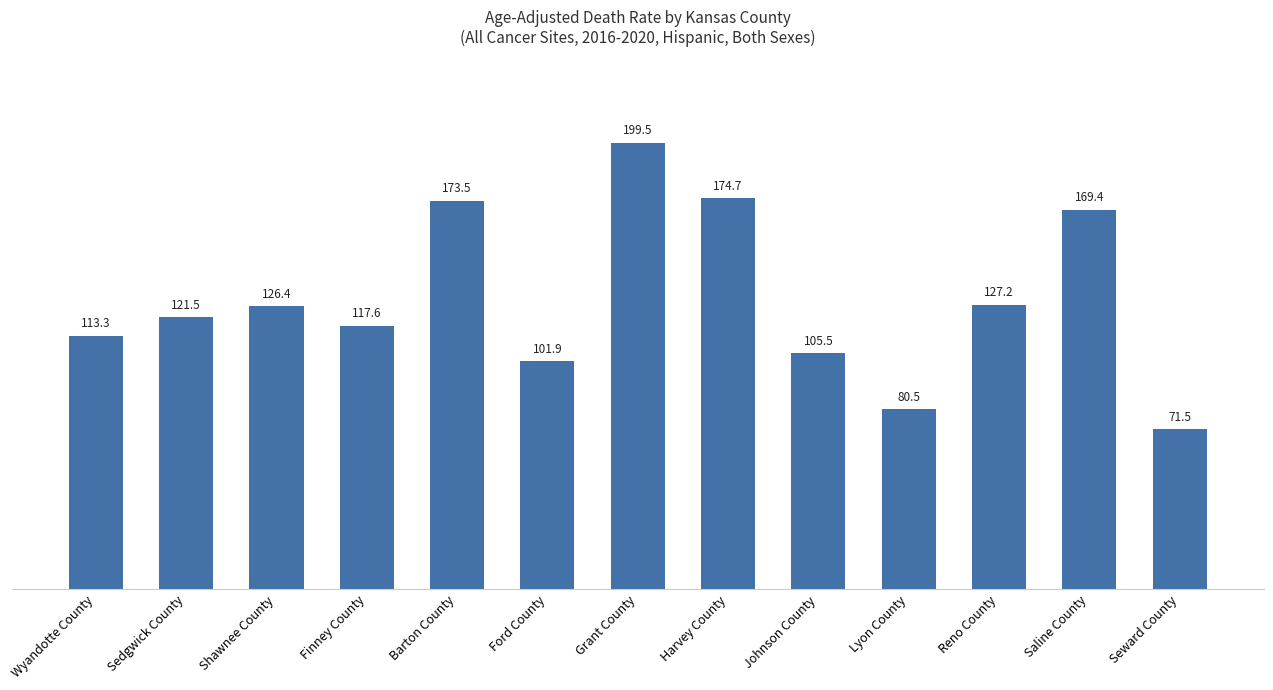

List the labels in order of value, largest first.

Grant County, Harvey County, Barton County, Saline County, Reno County, Shawnee County, Sedgwick County, Finney County, Wyandotte County, Johnson County, Ford County, Lyon County, Seward County